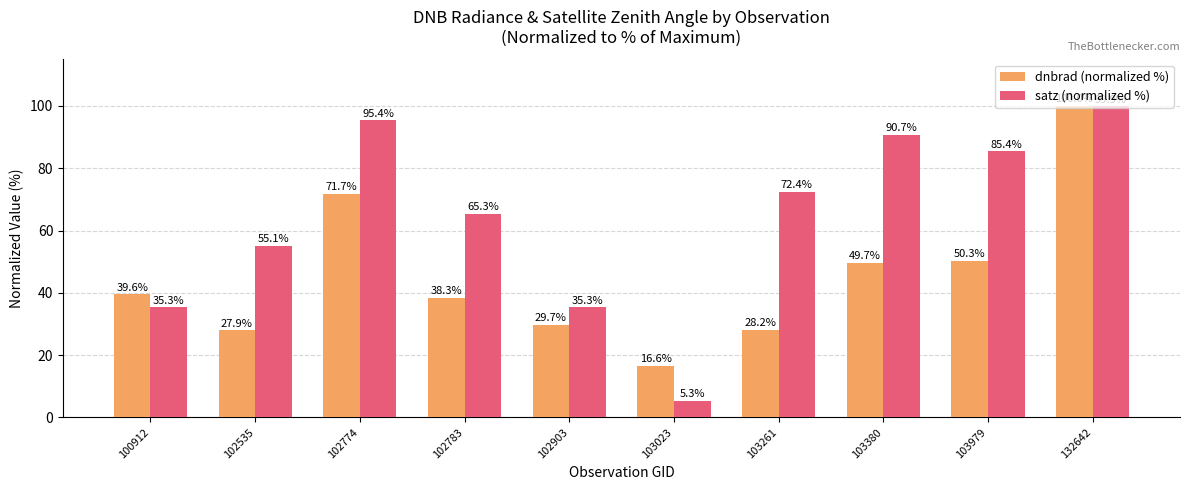

The satz (normalized %) series shows 65.3 at 102783. True or false?

True